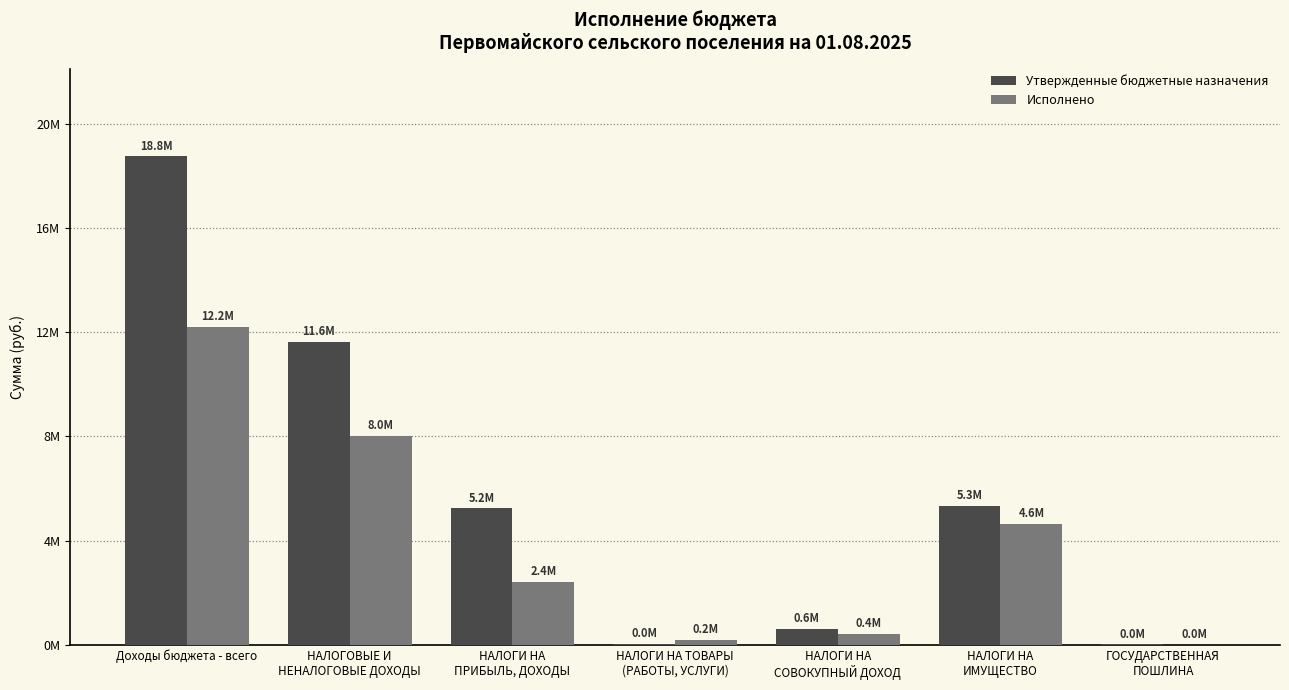

What is the sum of the Исполнено values at ГОСУДАРСТВЕННАЯ
ПОШЛИНА and Доходы бюджета - всего?

12226211.0